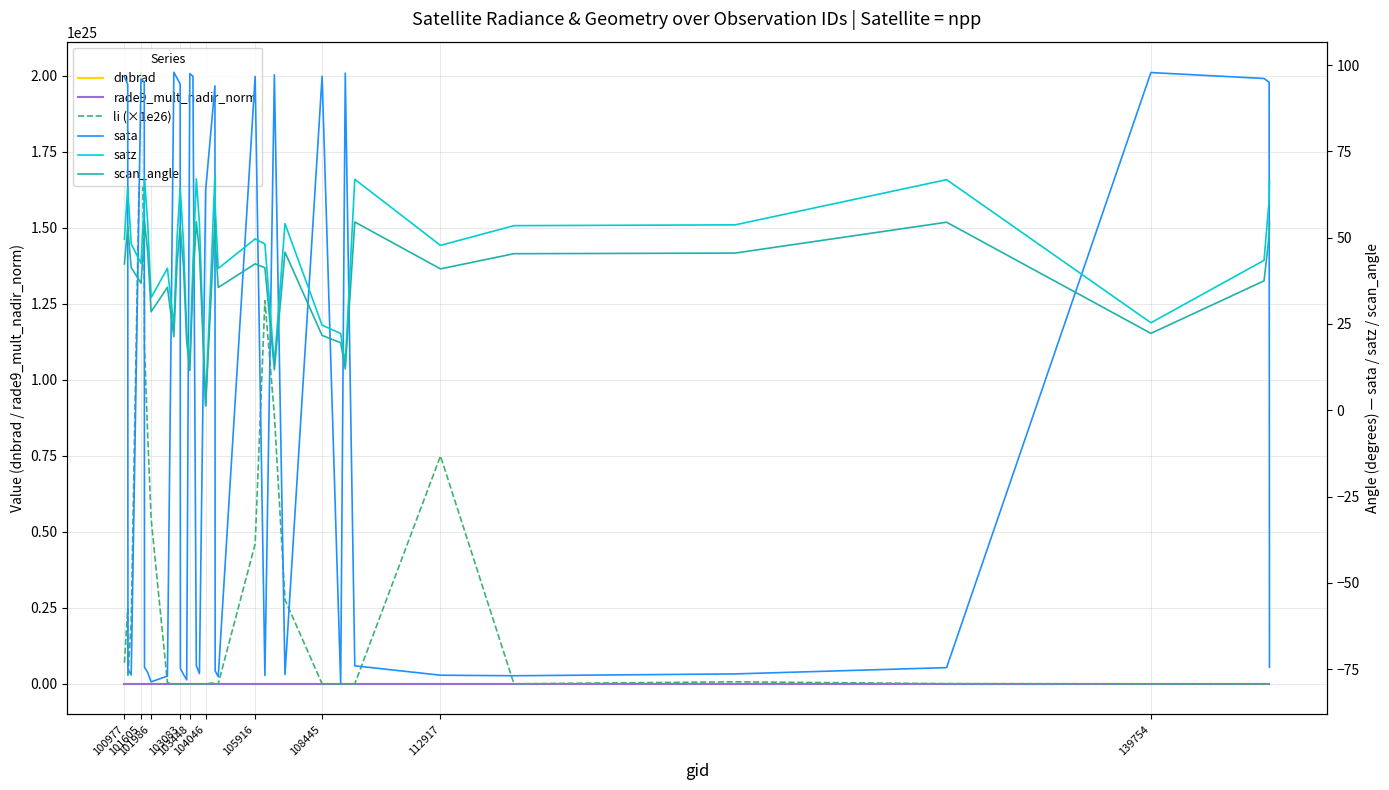

True or false: sata has more than 2 interior local peaks.

True